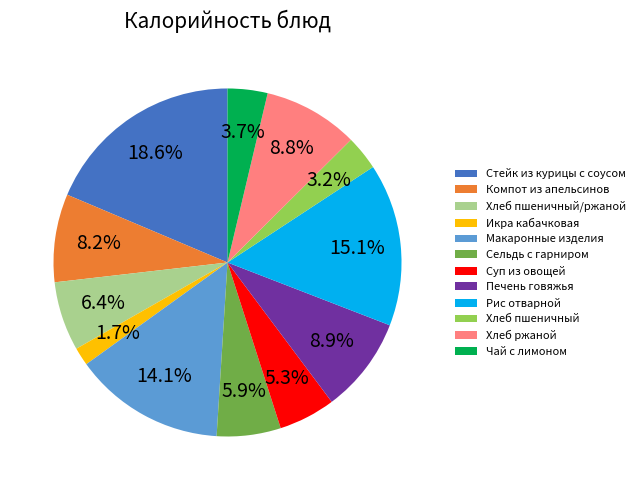

How many segments does this pie chart have?

12